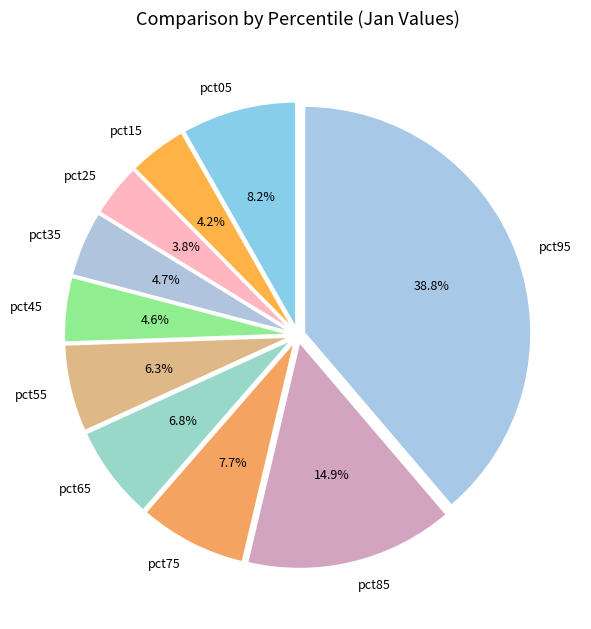

Is there any slice that represents more than half of the pie?

No